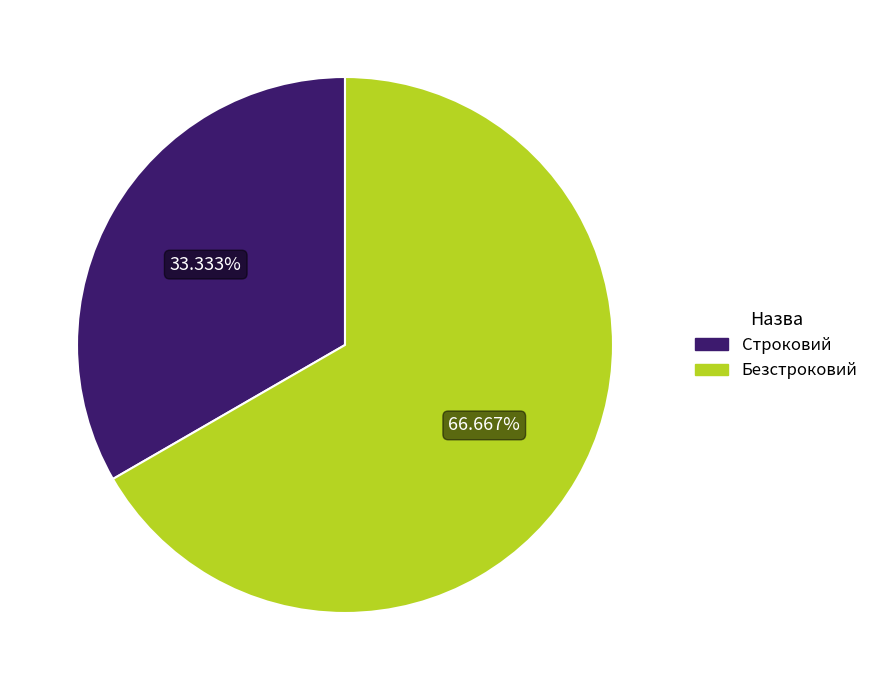

Which category has the biggest portion of the pie?

Безстроковий